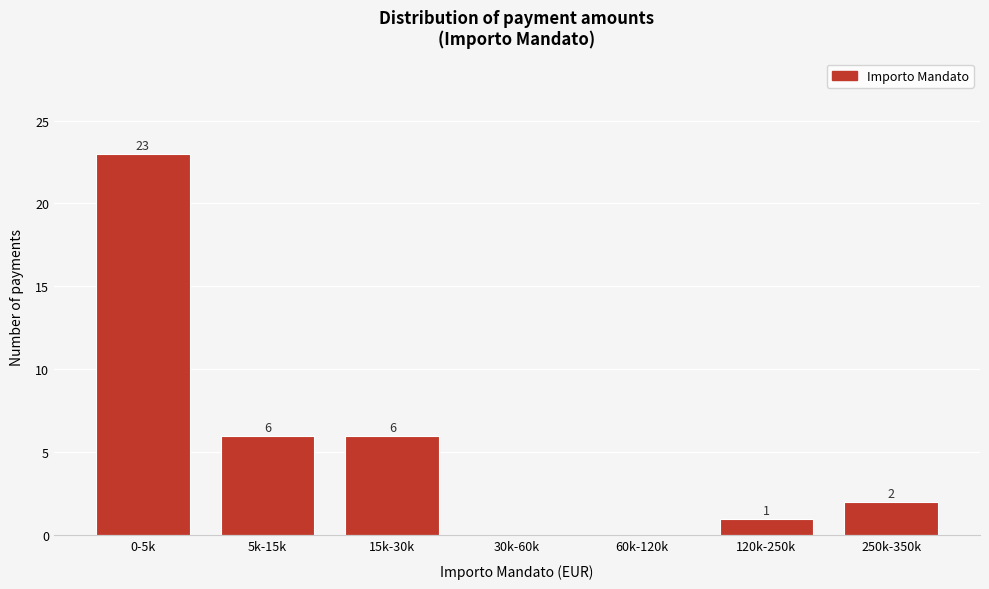

Reading left to right, transcribe all the data shown in this chart.

0-5k=23	5k-15k=6	15k-30k=6	30k-60k=0	60k-120k=0	120k-250k=1	250k-350k=2